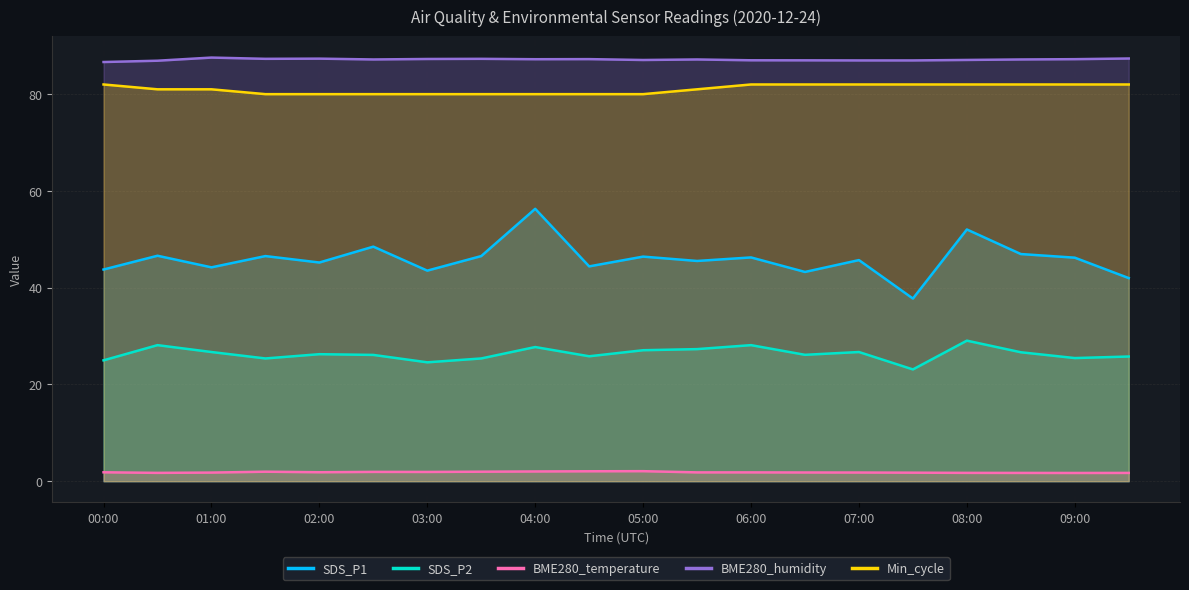

How many data points in SDS_P2 are above 26?

12